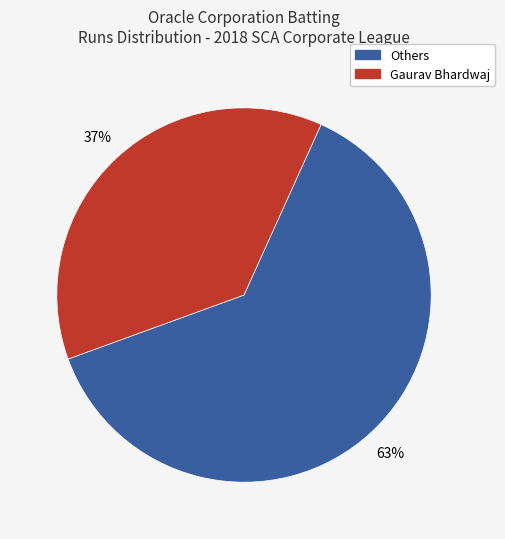

To the nearest percent, what is the average slice percentage?

50%